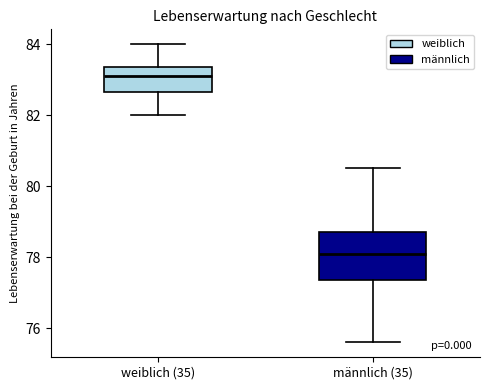

Reading left to right, read every box against the y-axis: the position of its median line, the range the box covers, and the ends of its whiskers. The values are not printed on the chart, so give them approximately, as read against the axis.

weiblich (35): median 83.2, box 82.6 to 83.4, whiskers 82.0 to 84.0
männlich (35): median 78.2, box 77.4 to 78.8, whiskers 75.6 to 80.6